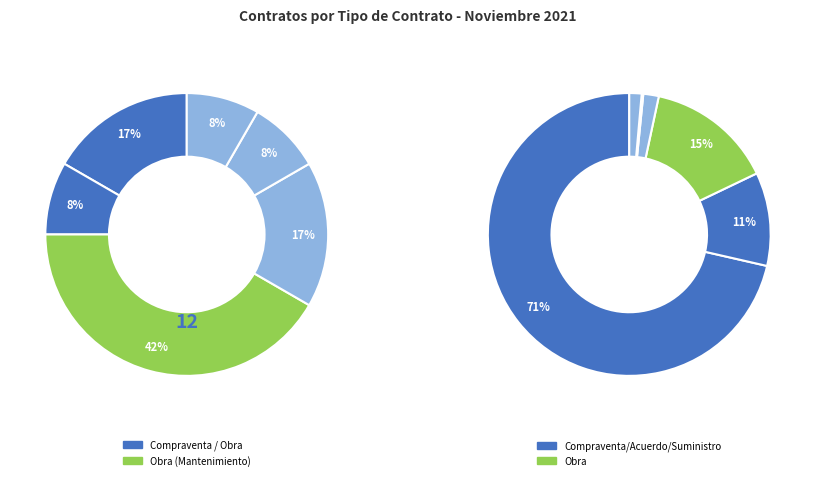

Which category accounts for the majority?

Compraventa